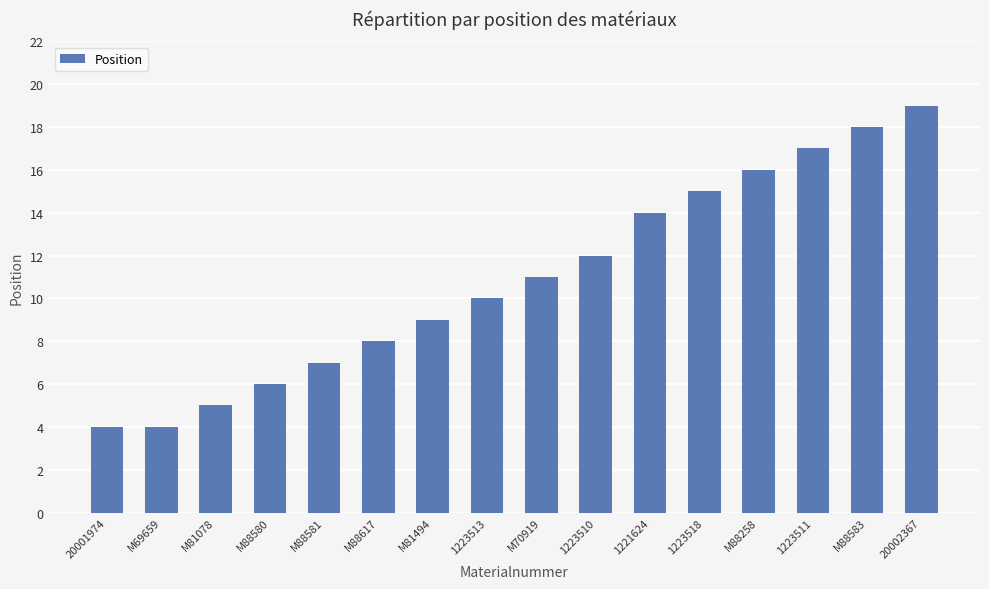

What is the label of the 14th bar from the left?

1223511